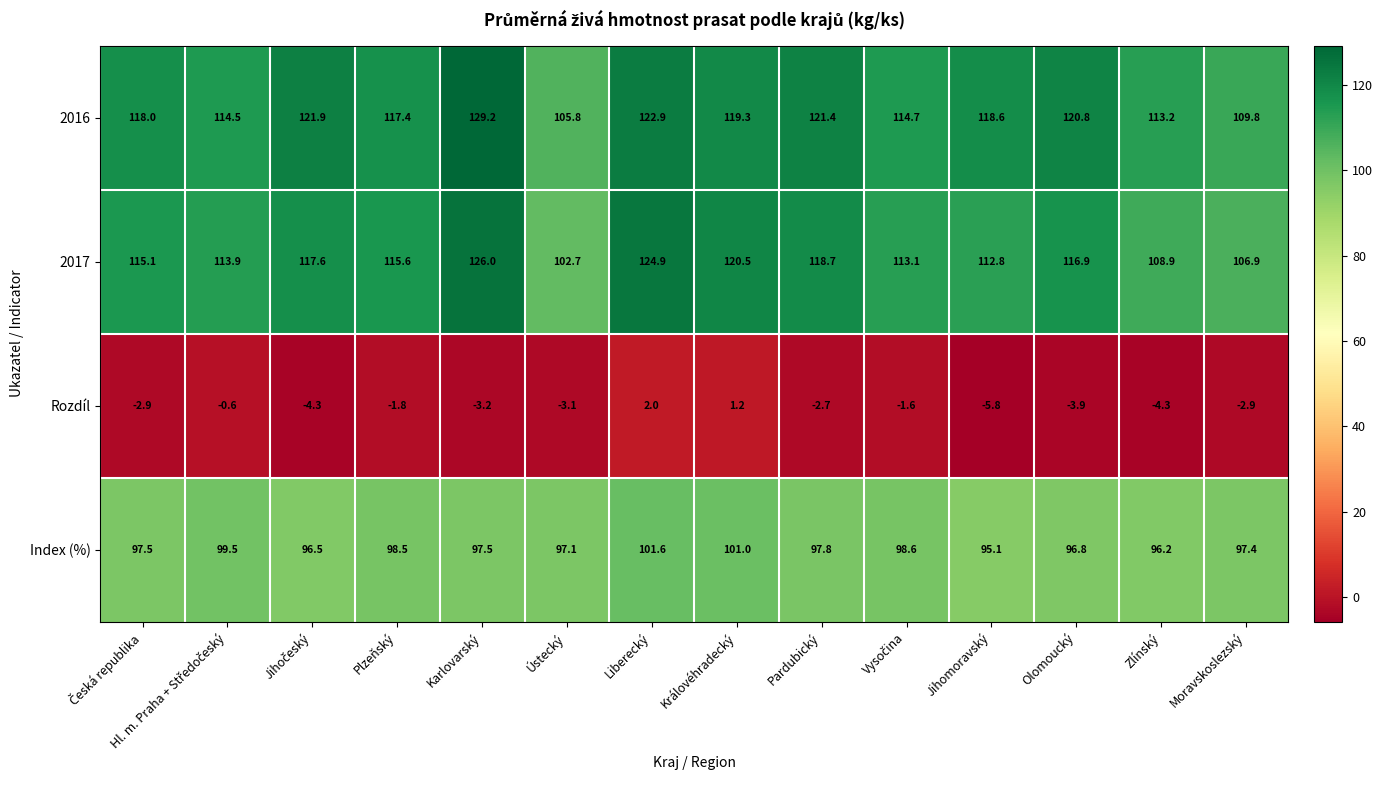

At which label is 2016 closest to 117?

Plzeňský